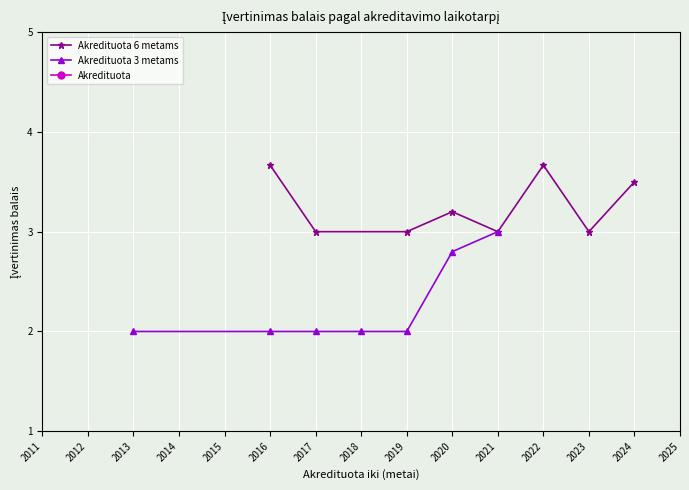

Is the value of Akredituota at 2023 greater than the value of Akredituota 3 metams at 2015?

No